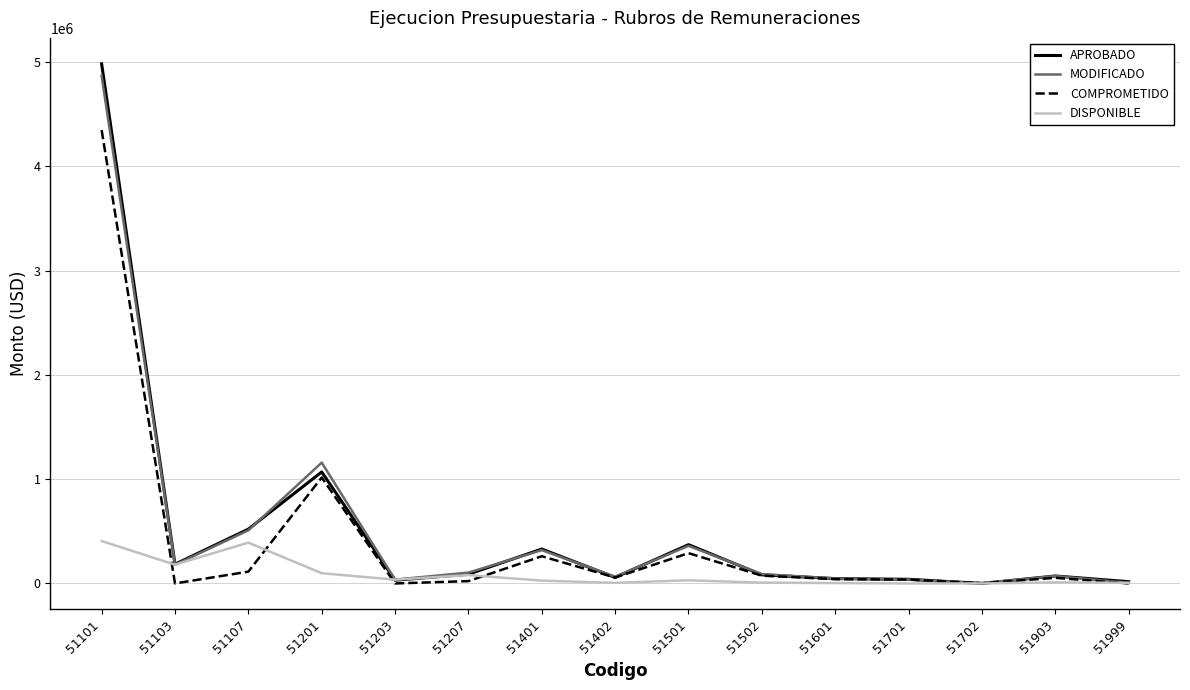

Where is the first local maximum for DISPONIBLE?

51107